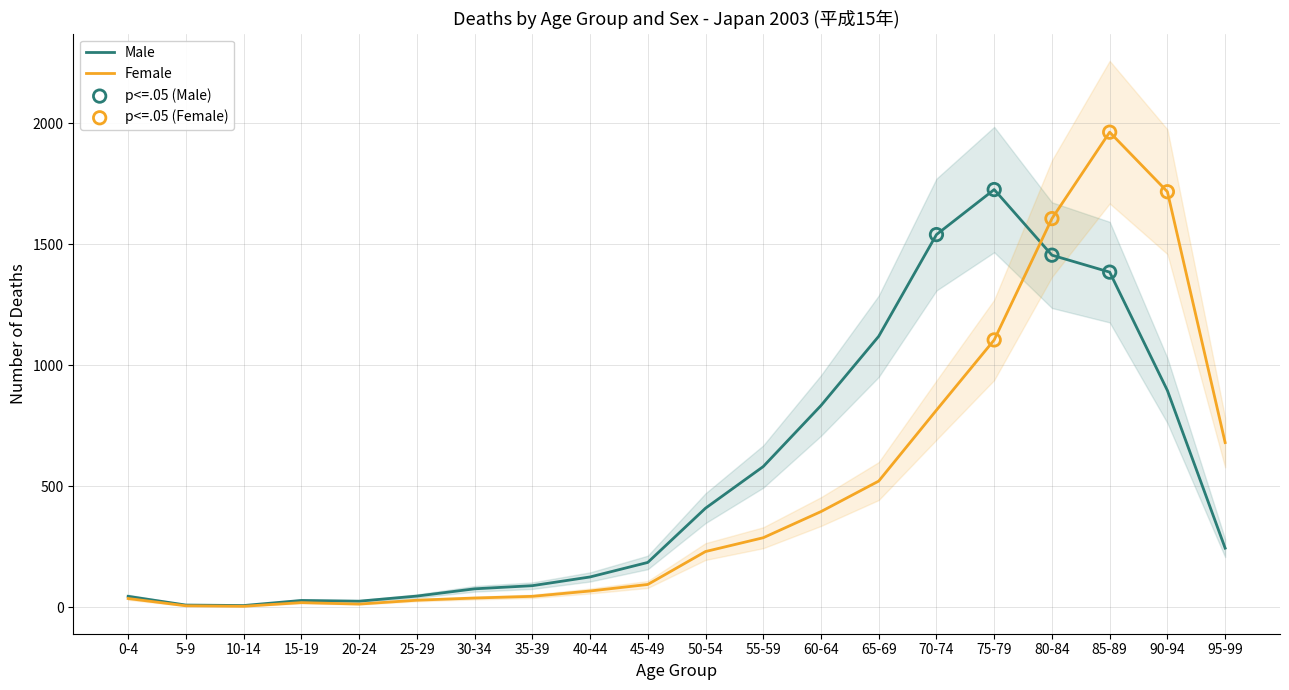

Which series reaches the maximum Y coordinate?

Female